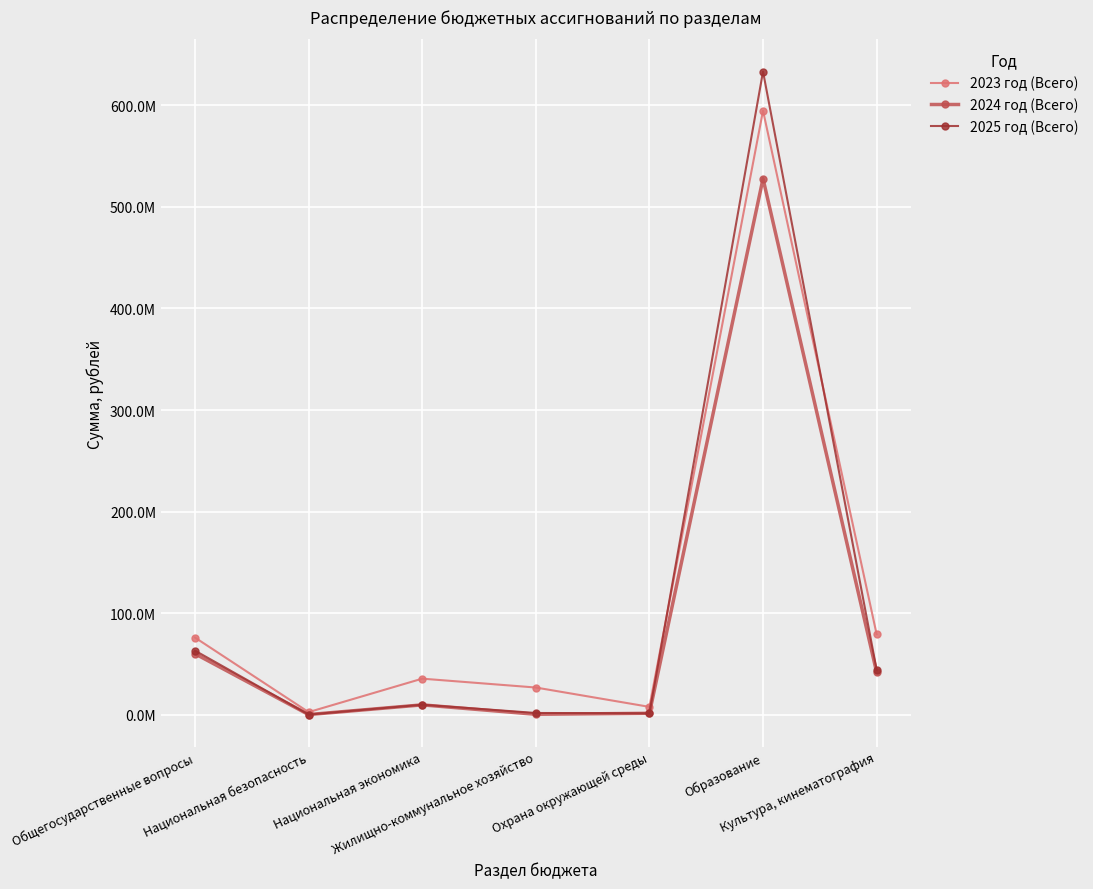

At which label does 2025 год (Всего) first exceed 9804881?

Общегосударственные вопросы